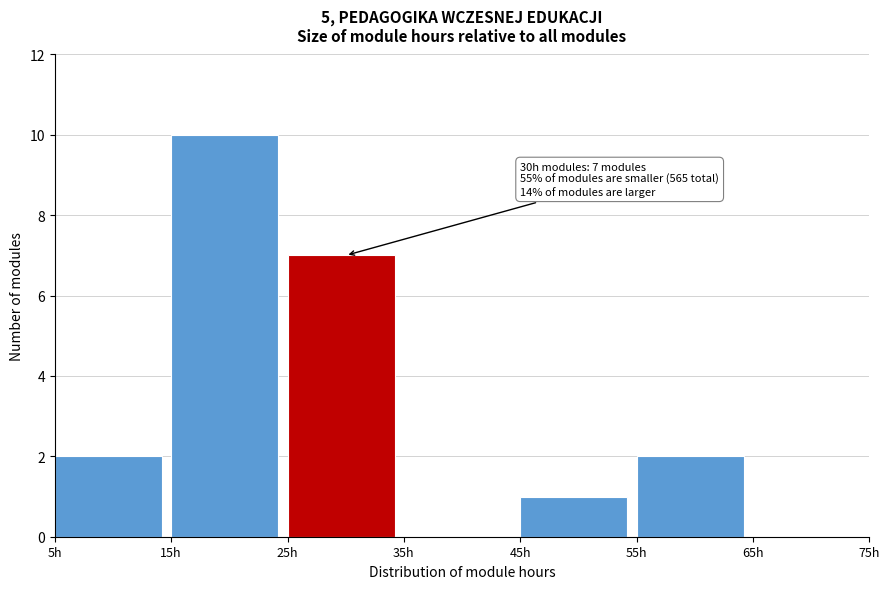

Over which range of the x-axis is the bar tallest?

15 to 25